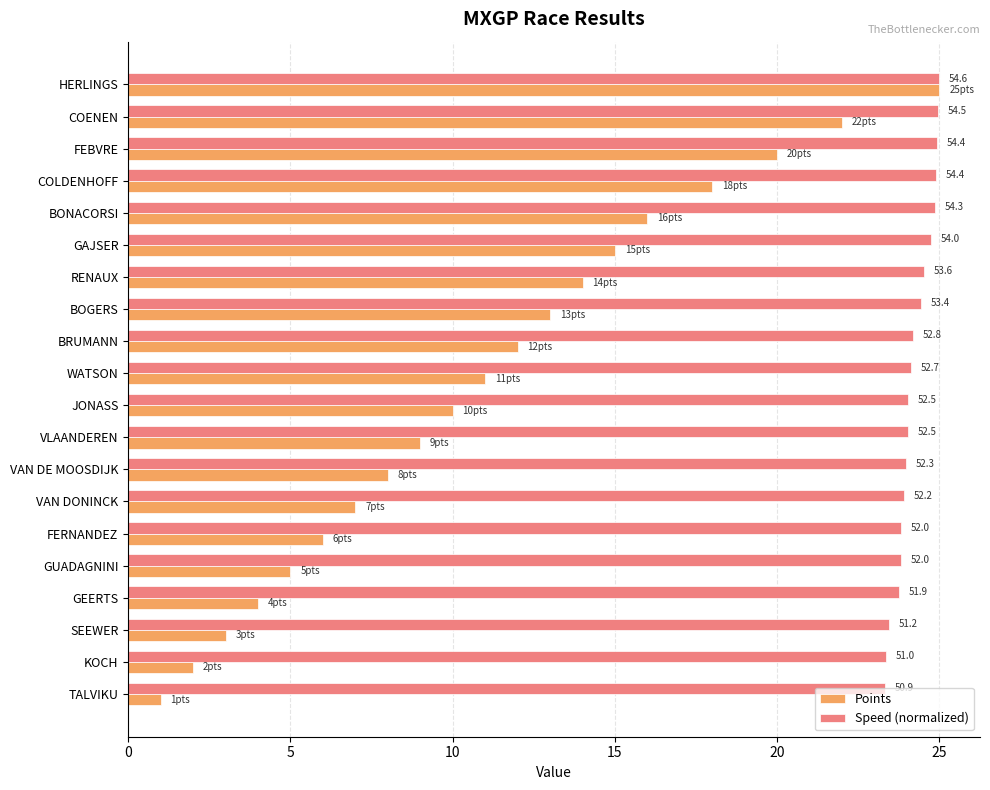

What are all the series names shown in the legend?

Points, Speed (normalized)